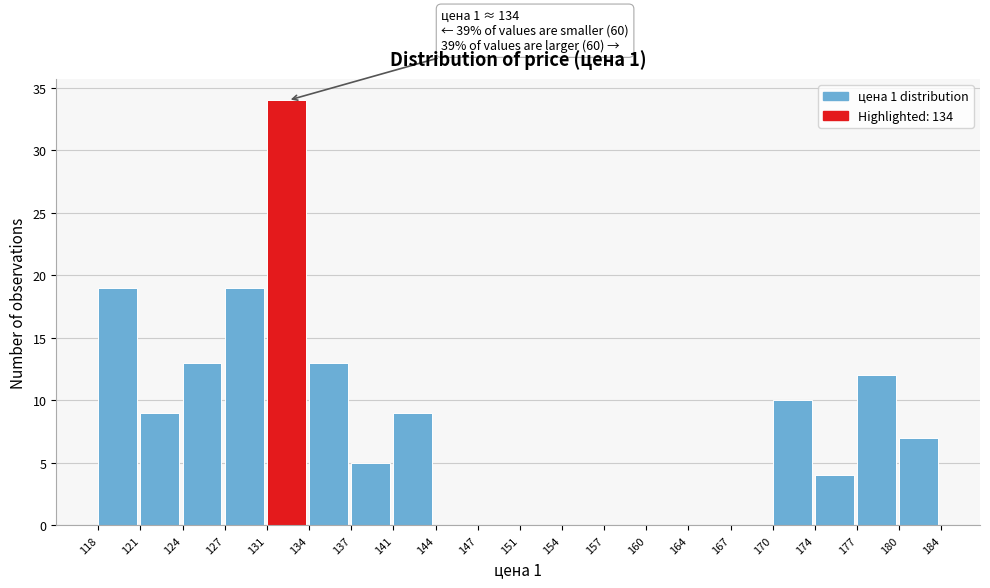

Reading left to right, extract all data points from this chart.

118=19	121=9	124=13	127=19	131=34	134=13	137=5	141=9	144=0	147=0	151=0	154=0	157=0	160=0	164=0	167=0	170=10	174=4	177=12	180=7